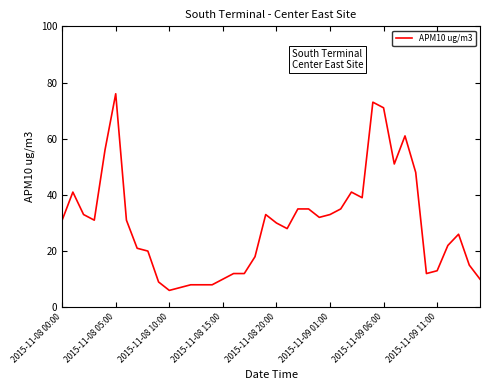

What is the greatest value displayed?

76